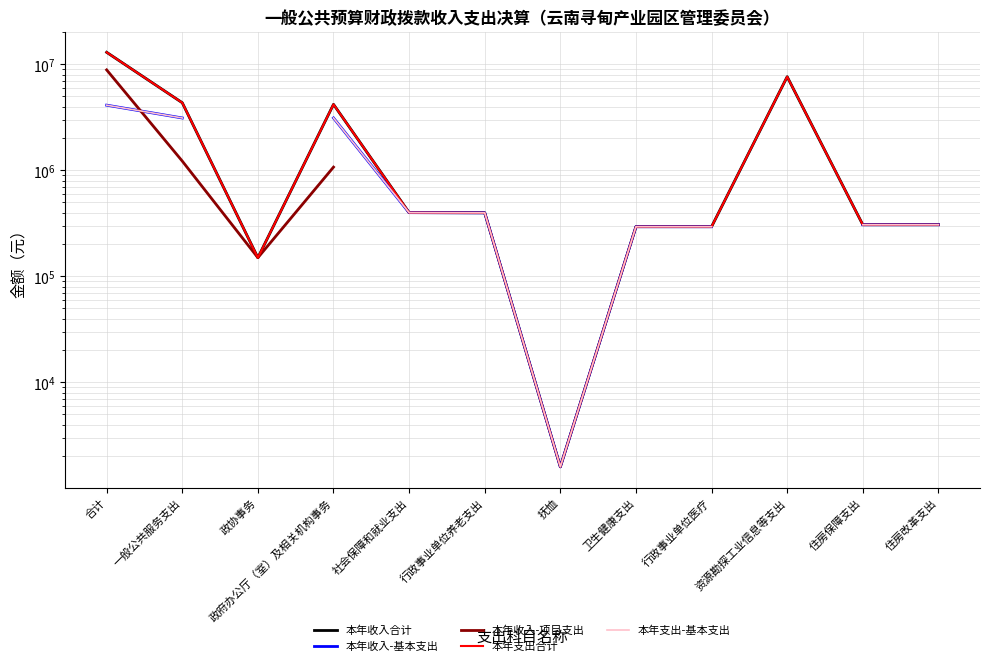

At which label does 本年支出-基本支出 reach its peak?

合计